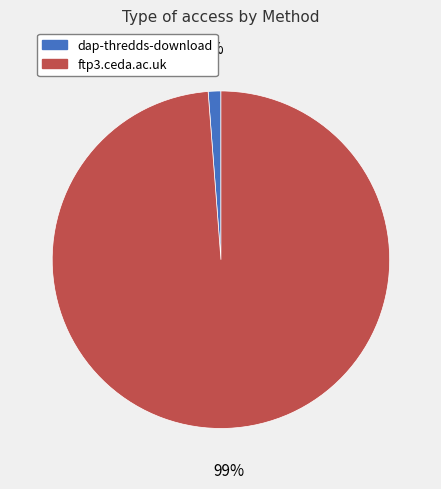

To the nearest percent, what is the average slice percentage?

50%